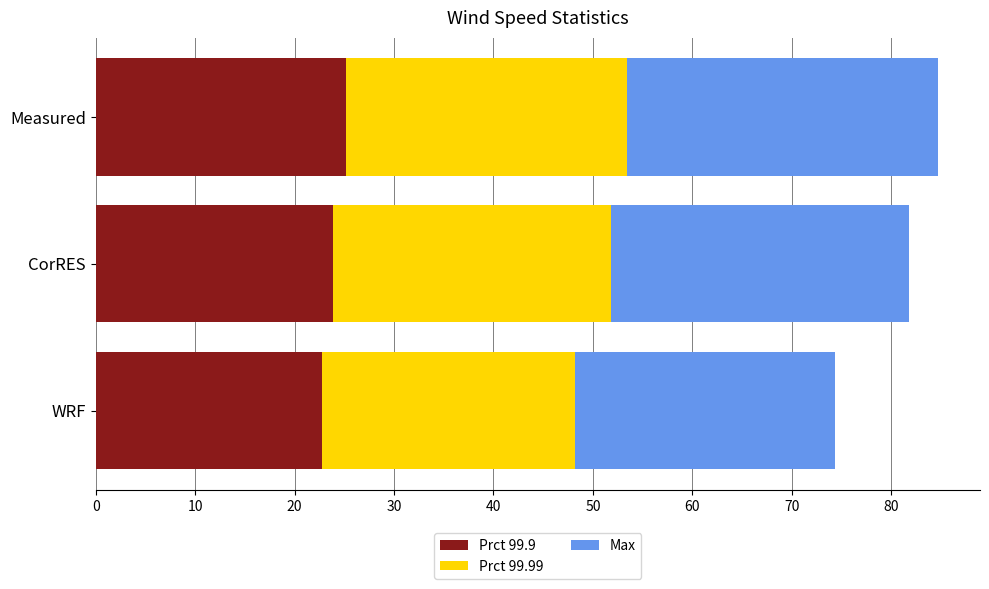

What is the sum of the Prct 99.9 values at WRF and CorRES?

46.7